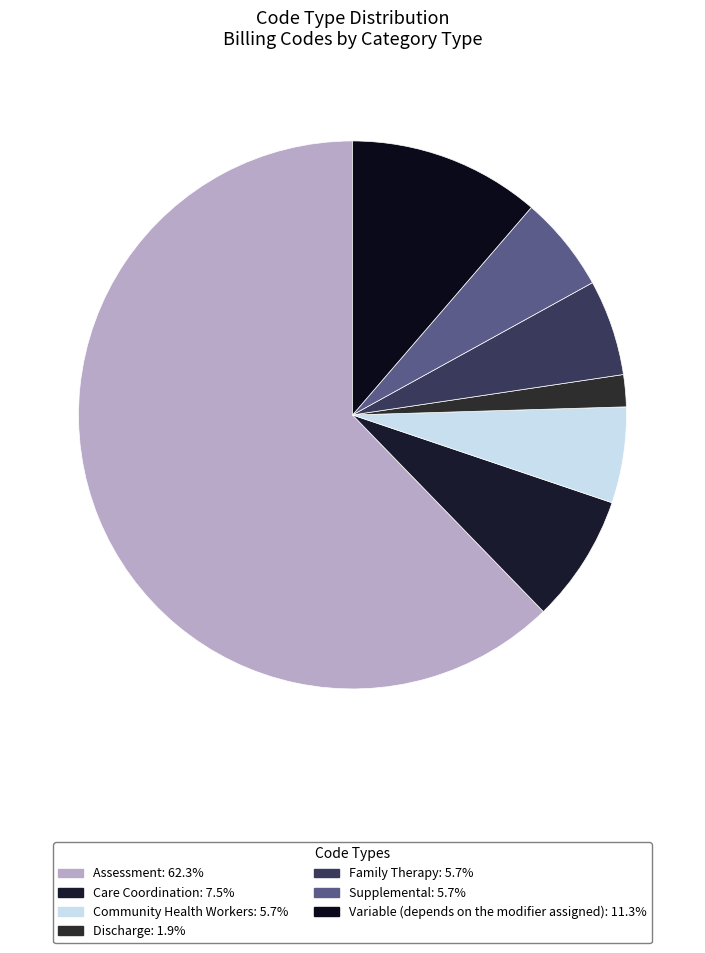

To the nearest percent, what is the difference between the Family Therapy and Assessment slice percentages?

57%